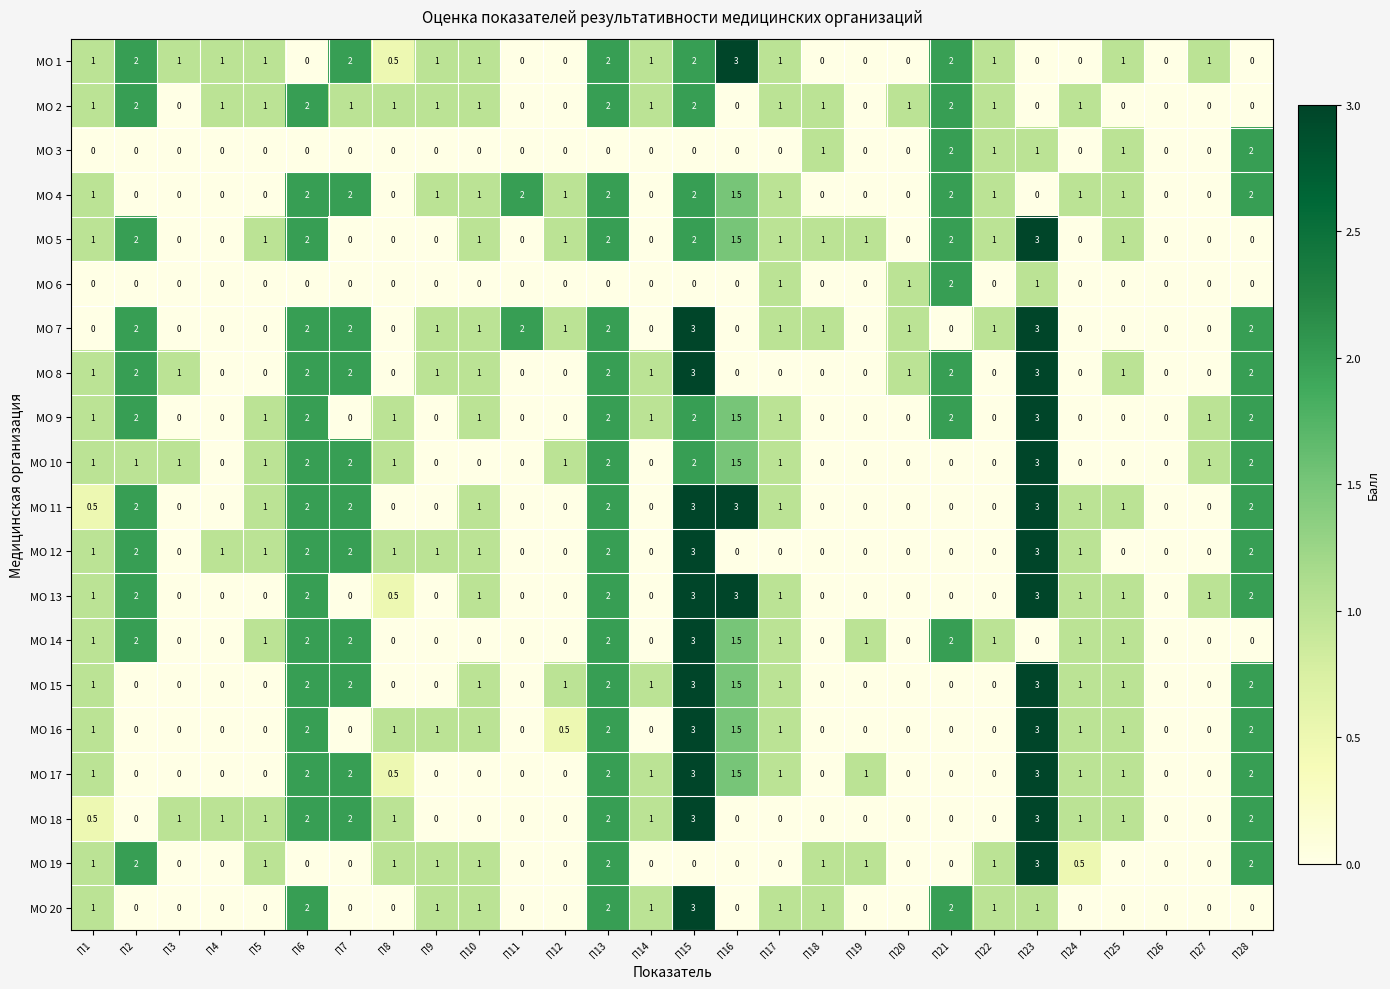

How many values in МО 12 are above zero?

14